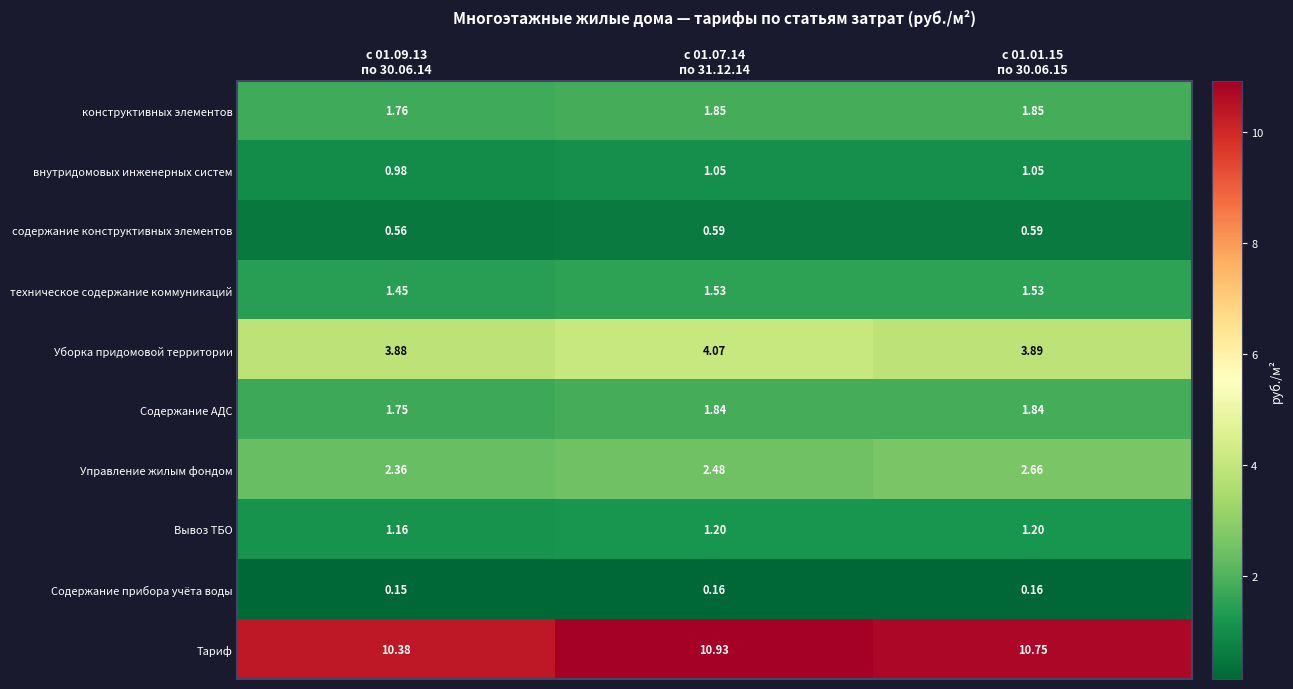

Which series changed the most between с 01.09.13
по 30.06.14 and с 01.01.15
по 30.06.15?

Тариф